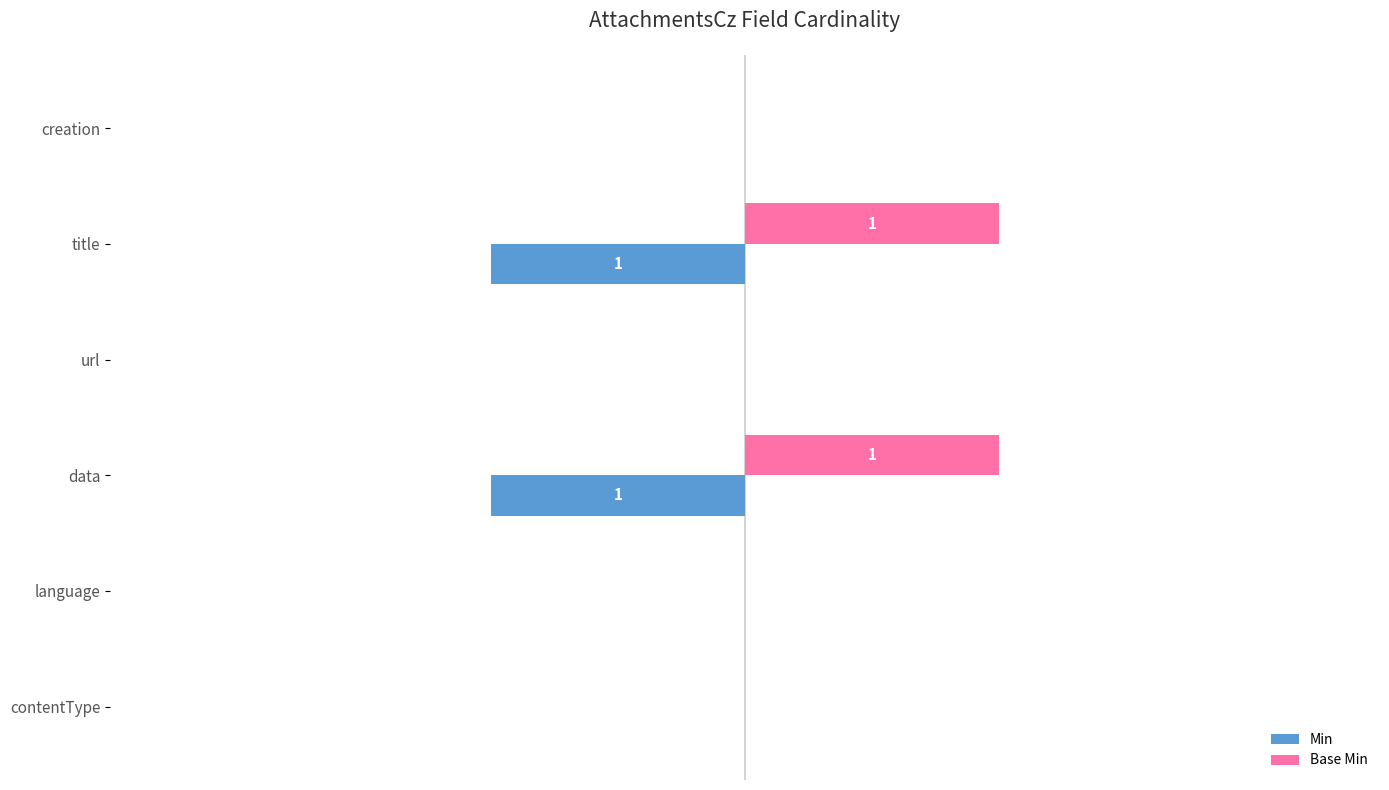

What are all the series names shown in the legend?

Min, Base Min